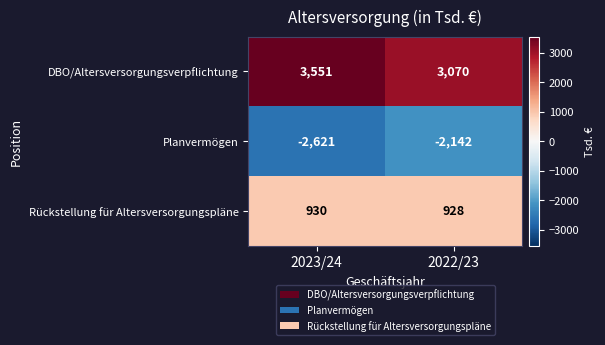

Reading left to right, extract all data points from this chart.

DBO/Altersversorgungsverpflichtung: 2023/24=3551	2022/23=3070
Planvermögen: 2023/24=-2621	2022/23=-2142
Rückstellung für Altersversorgungspläne: 2023/24=930	2022/23=928